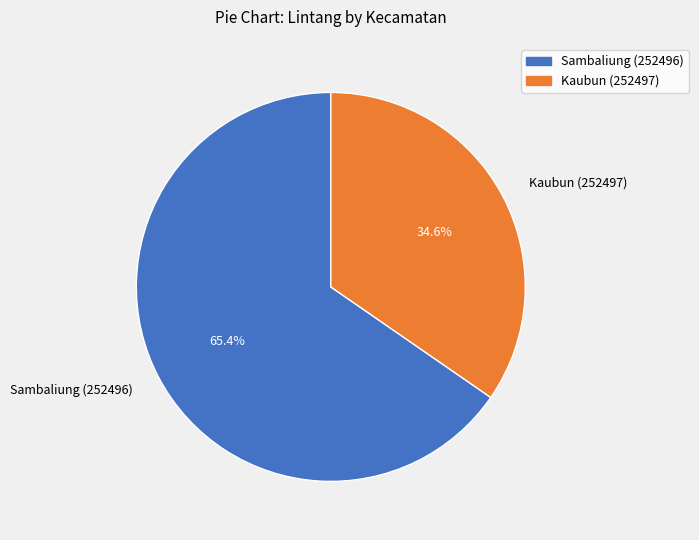

Which category has the biggest portion of the pie?

Sambaliung (252496)